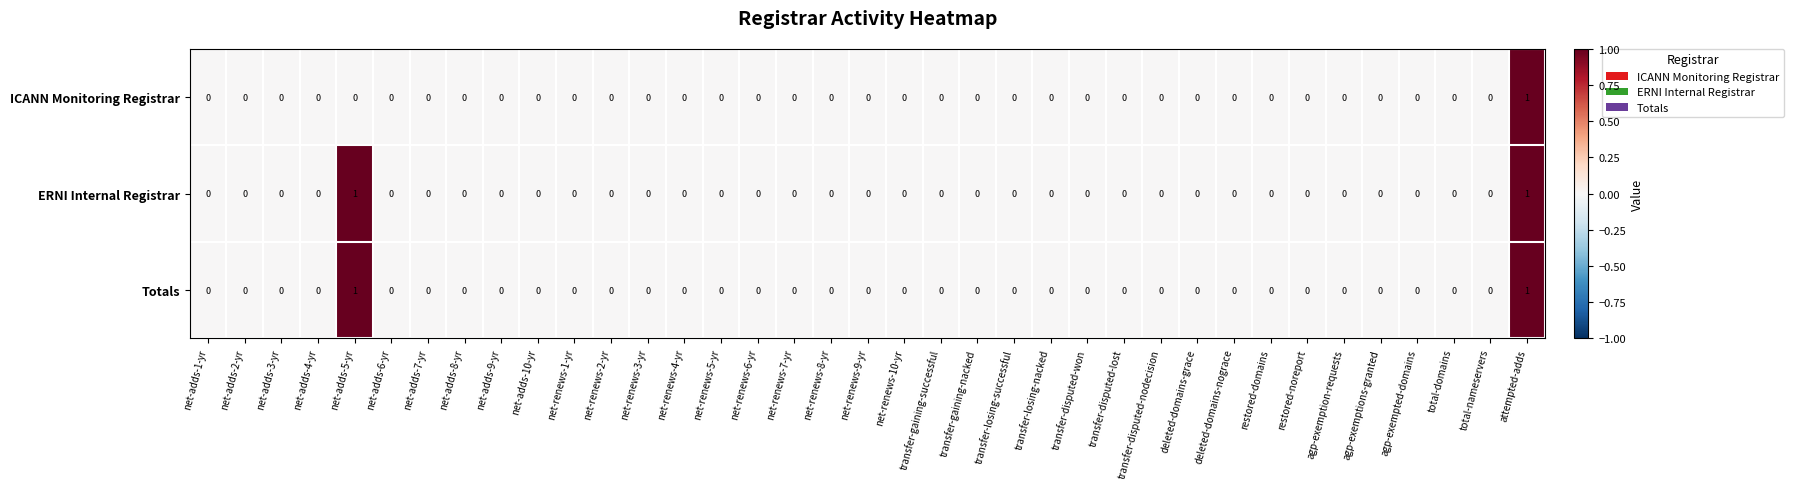

Count the ICANN Monitoring Registrar values in the range 0 to 1.

37